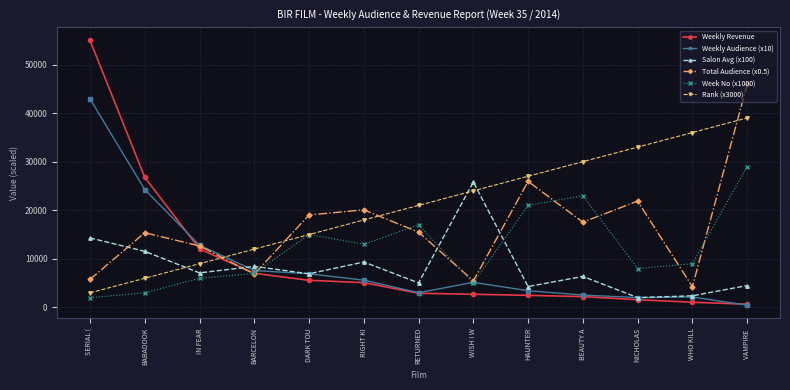

Between BEAUTY A and VAMPIRE , which series saw the biggest shift?

Total Audience (x0.5)